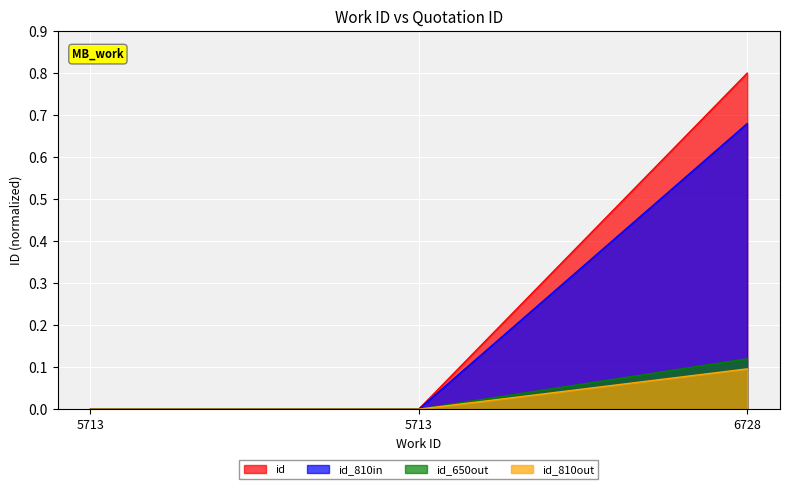

What is the difference between the maximum and minimum values?

0.8